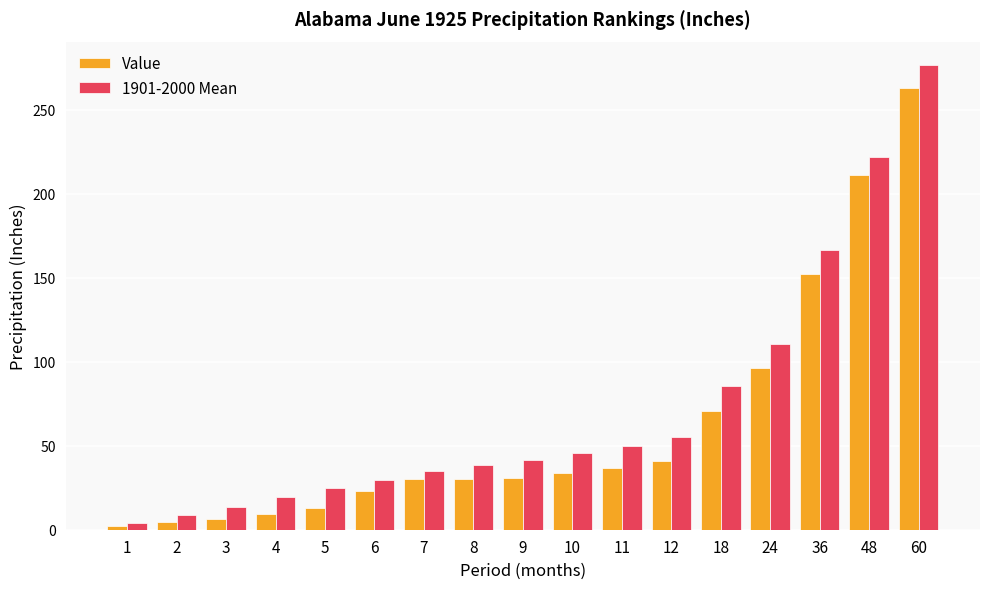

List the series in order of their overall mean, highest first.

1901-2000 Mean, Value